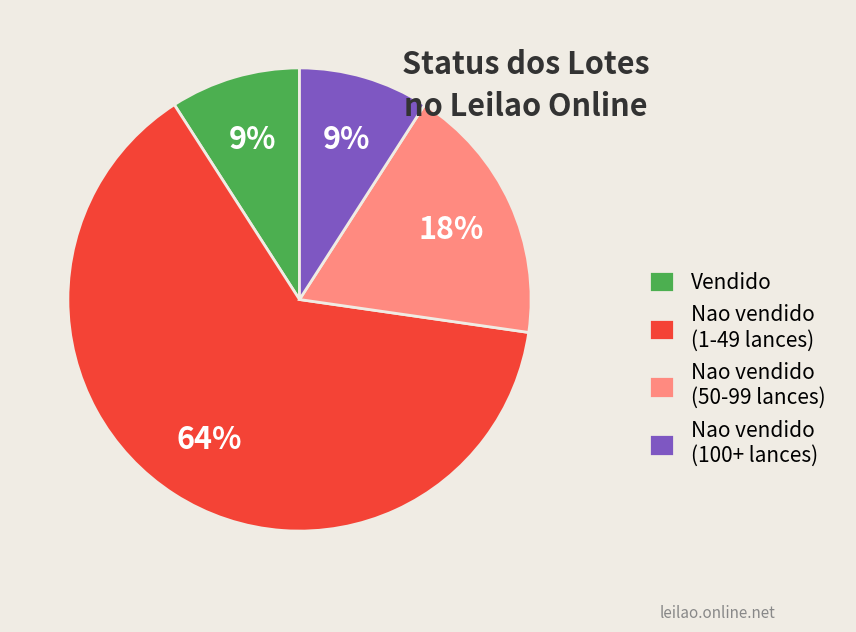

What is the largest slice in the pie chart?

Nao vendido (1-49 lances)